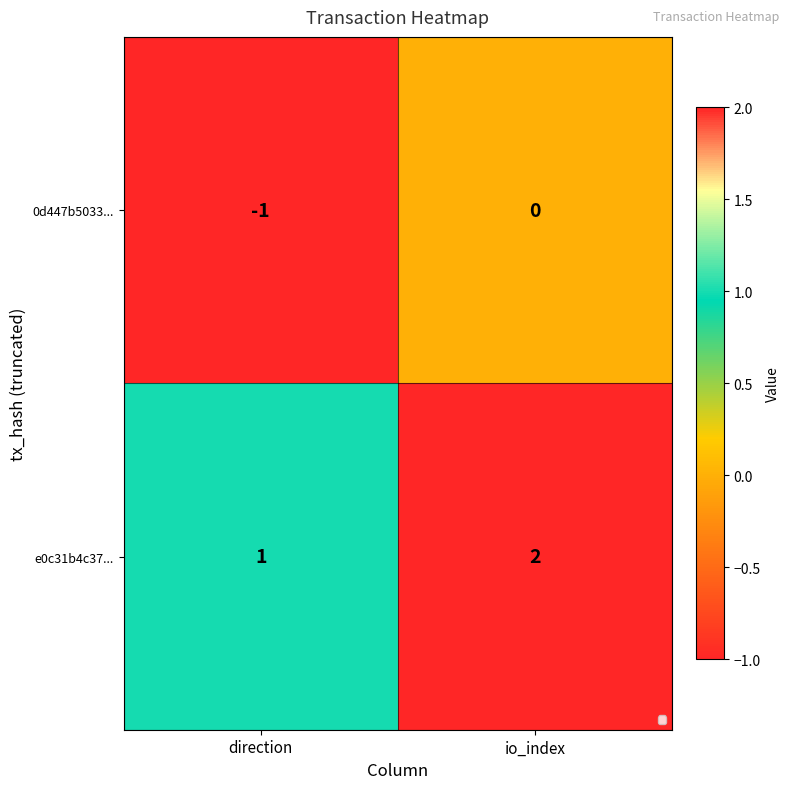

How many categories are shown in the chart?

2